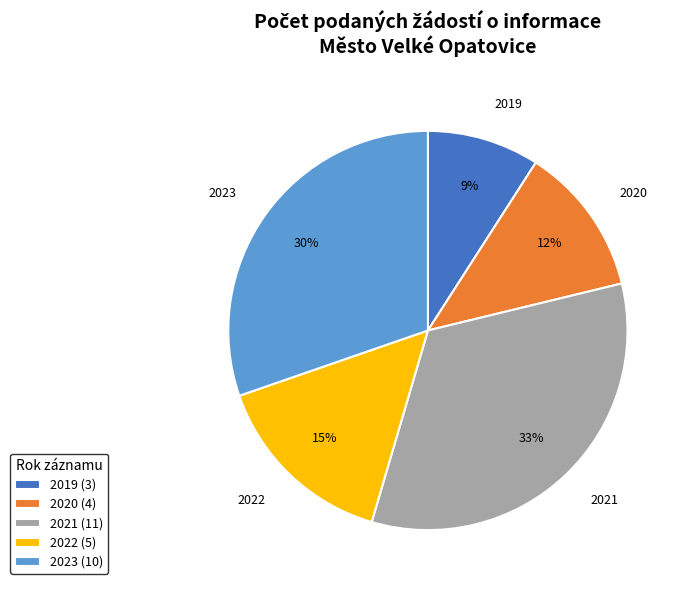

To the nearest percent, what portion does 2020 represent?

12%